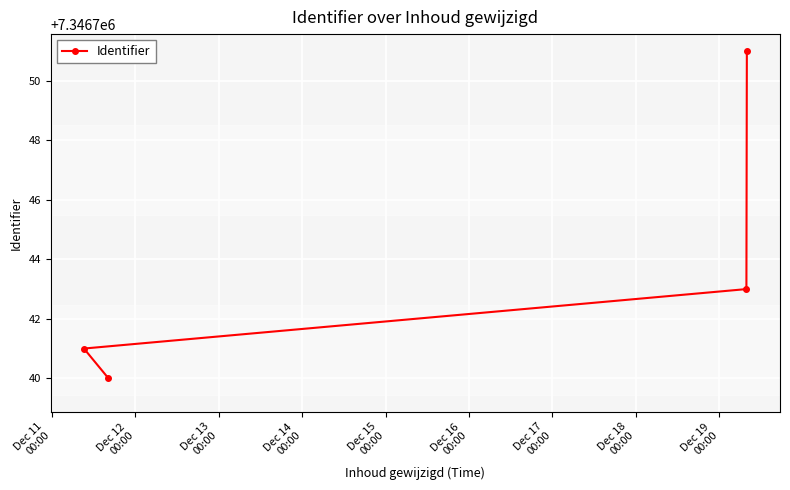

How many categories are shown in the chart?

4